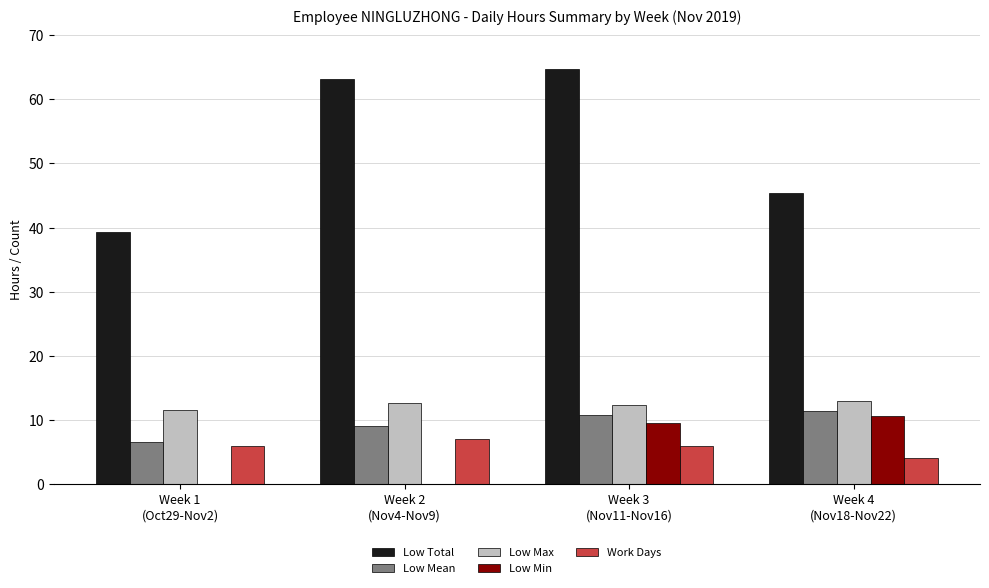

Where is Low Total nearest to the value 52?

Week 4
(Nov18-Nov22)